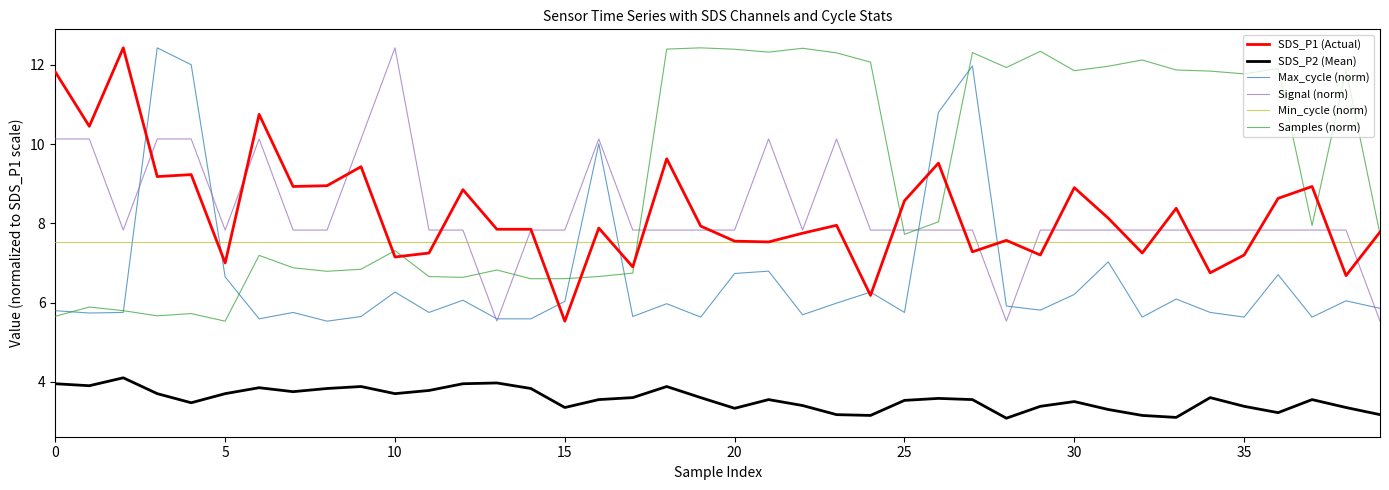

What is the greatest value displayed?

12.4